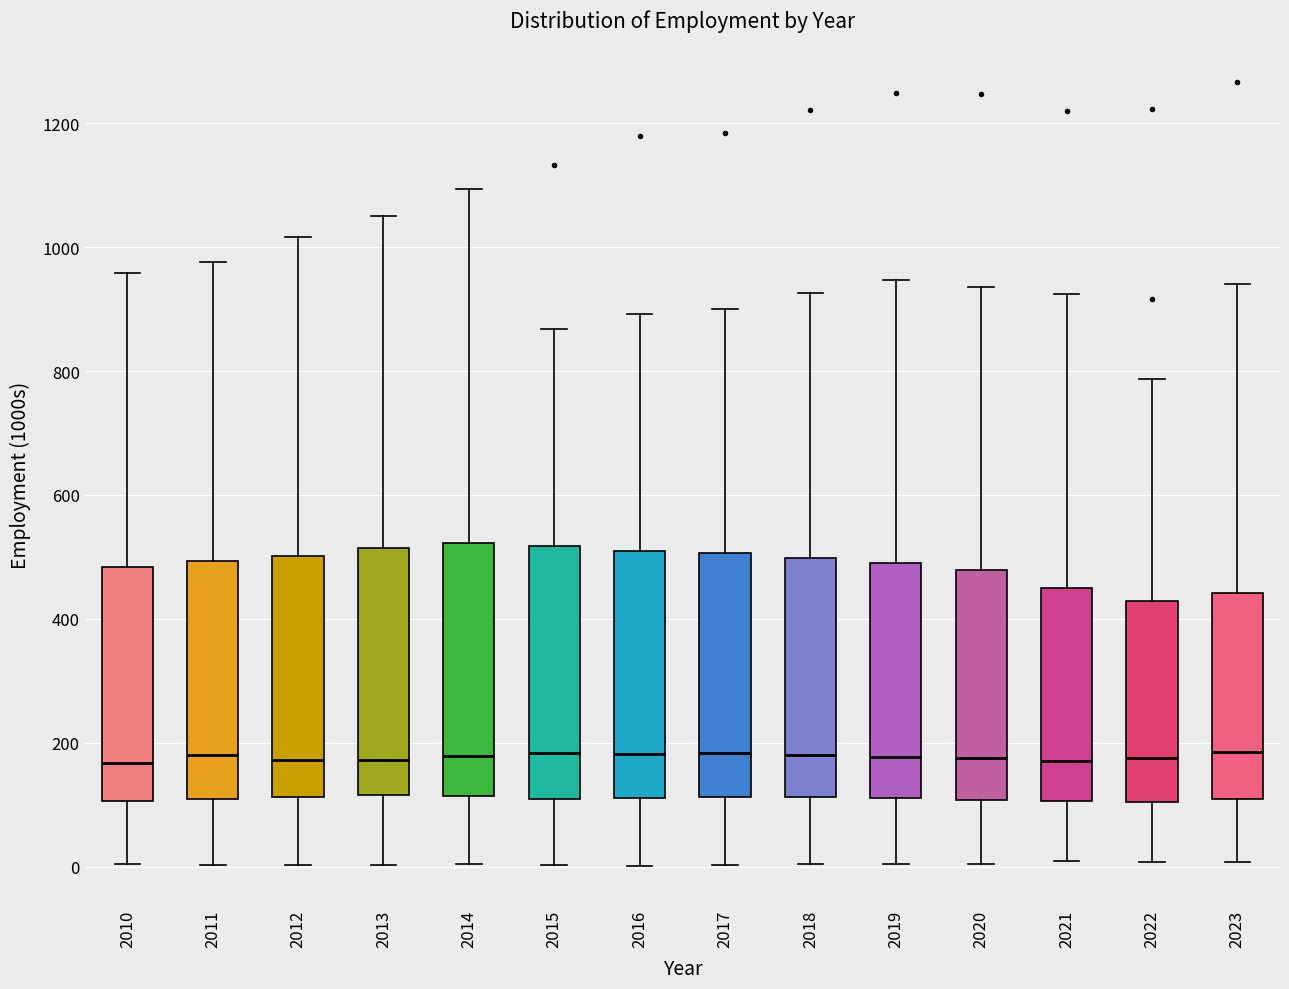

Reading left to right, read every box against the y-axis: the position of its median line, the range the box covers, and the ends of its whiskers. The values are not printed on the chart, so give them approximately, as read against the axis.

2010: median 160, box 100 to 480, whiskers 0 to 960
2011: median 180, box 100 to 500, whiskers 0 to 980
2012: median 180, box 120 to 500, whiskers 0 to 1020
2013: median 180, box 120 to 520, whiskers 0 to 1040
2014: median 180, box 120 to 520, whiskers 0 to 1100
2015: median 180, box 100 to 520, whiskers 0 to 860
2016: median 180, box 120 to 500, whiskers 0 to 900
2017: median 180, box 120 to 500, whiskers 0 to 900
2018: median 180, box 120 to 500, whiskers 0 to 920
2019: median 180, box 120 to 500, whiskers 0 to 940
2020: median 180, box 100 to 480, whiskers 0 to 940
2021: median 180, box 100 to 440, whiskers 0 to 920
2022: median 180, box 100 to 420, whiskers 0 to 780
2023: median 180, box 100 to 440, whiskers 0 to 940